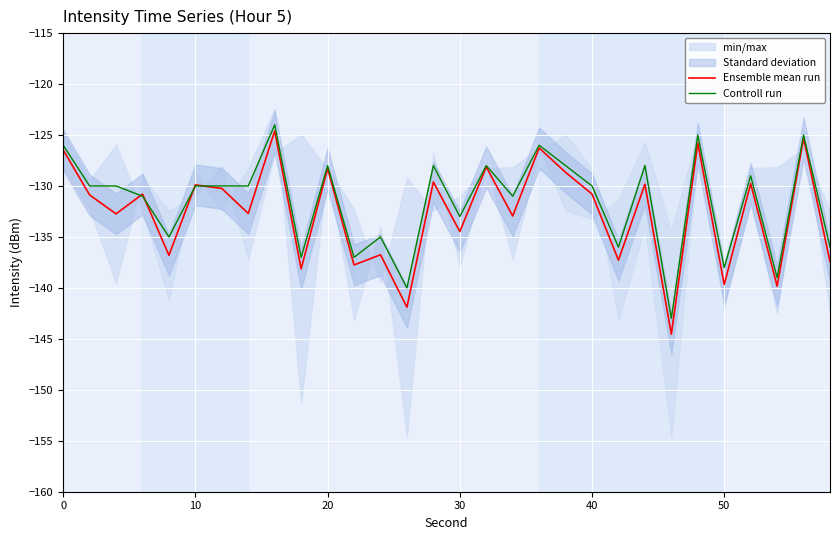

What is the smallest value displayed?

-144.5